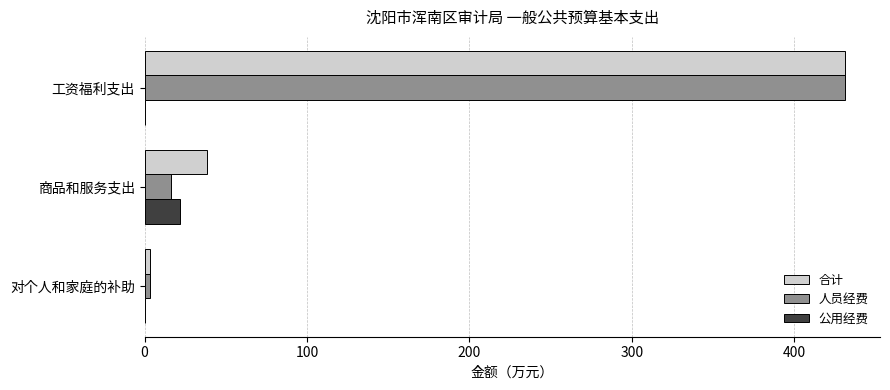

Which category has the highest value in the 公用经费 series?

商品和服务支出